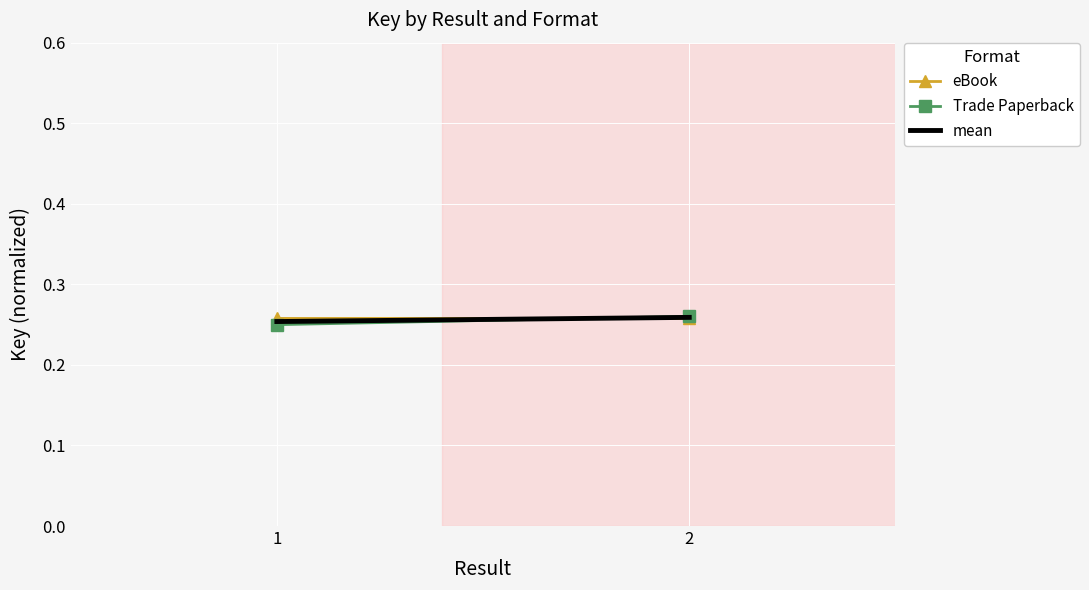

What is the average value of the eBook series?

0.3